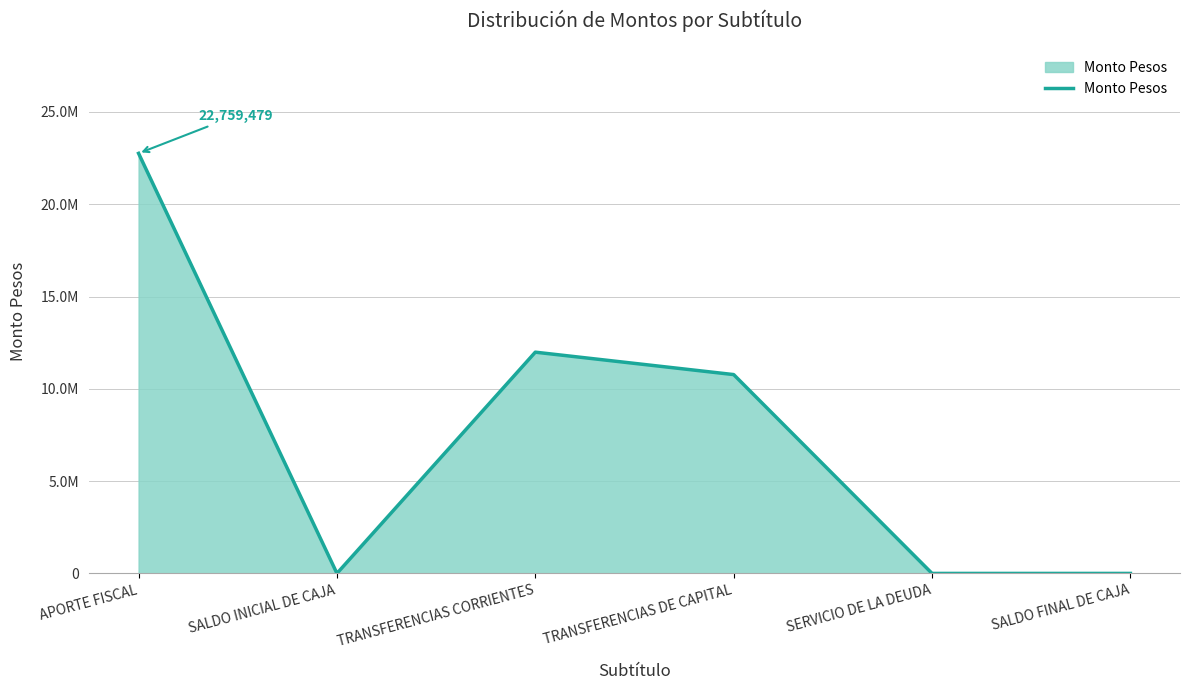

At which category does the chart reach its peak across all series?

APORTE FISCAL